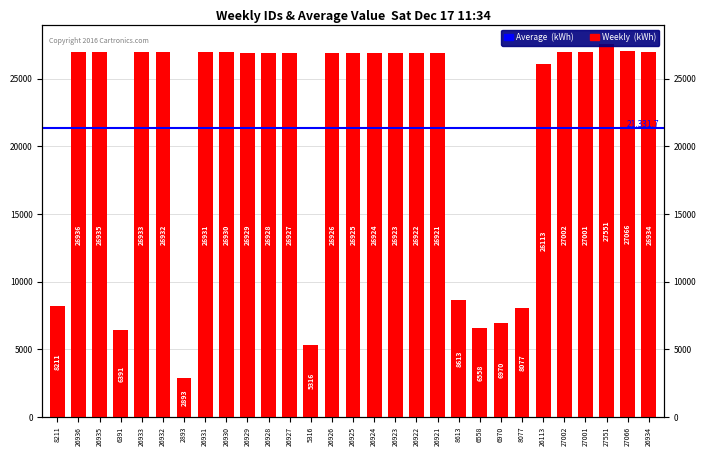

List the labels in order of value, smallest first.

2893, 5316, 6391, 6558, 6970, 8077, 8211, 8613, 26113, 26921, 26922, 26923, 26924, 26925, 26926, 26927, 26928, 26929, 26930, 26931, 26932, 26933, 26934, 26935, 26936, 27001, 27002, 27066, 27551